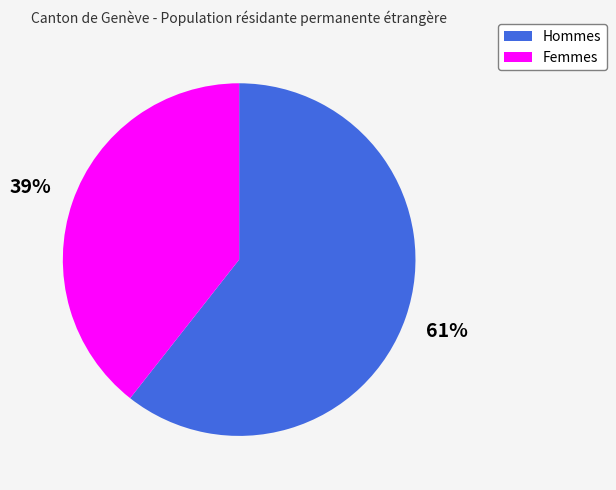

The Femmes slice represents 39% of the pie. True or false?

True